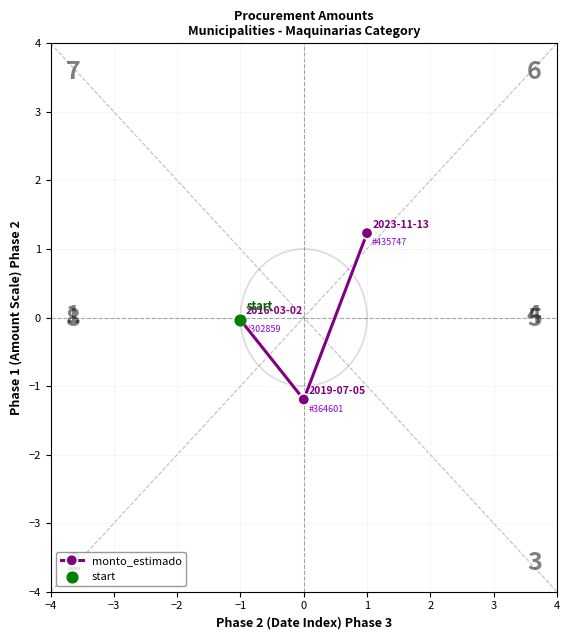

What is the difference between the second highest and minimum values?

1.2